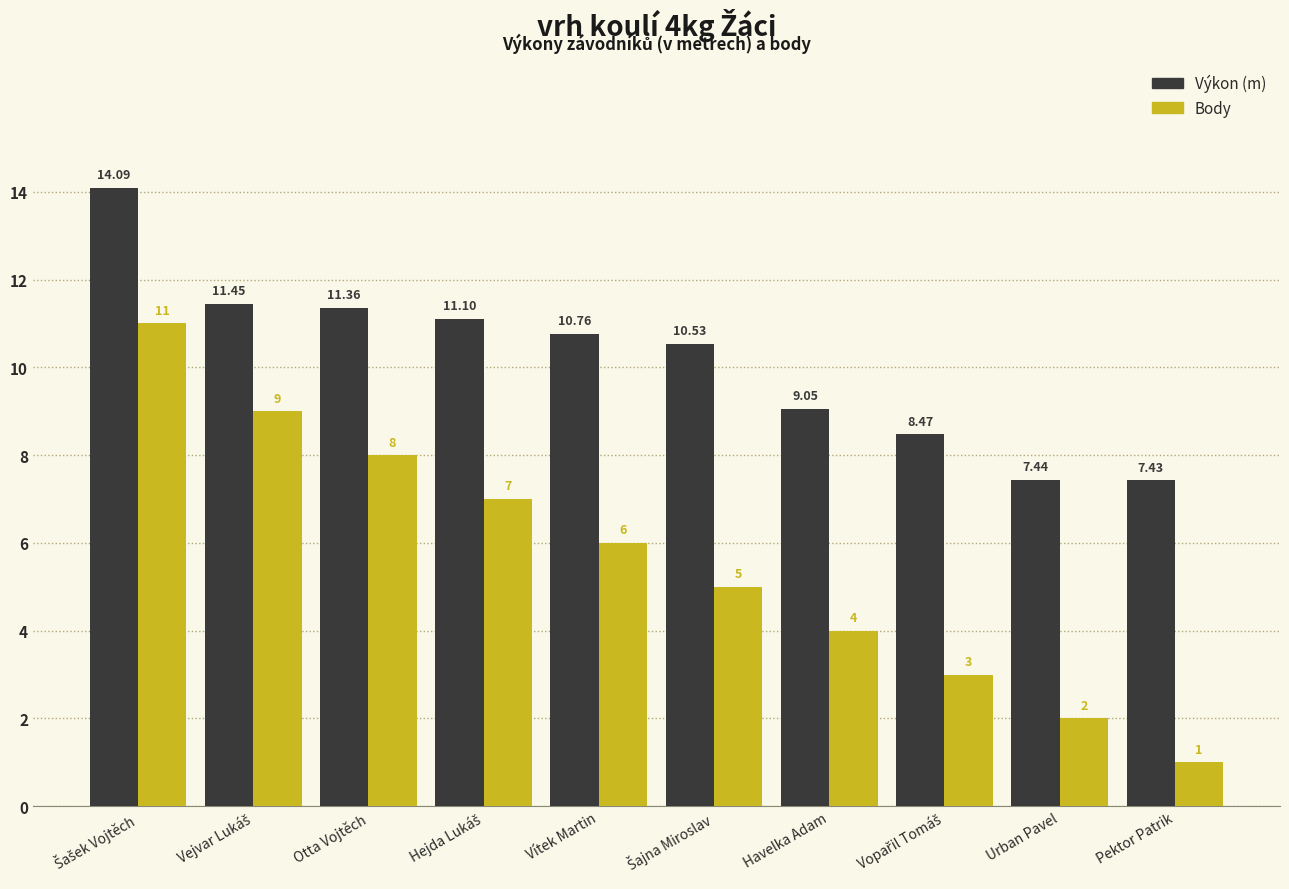

Which label corresponds to the smallest value in the chart?

Pektor Patrik